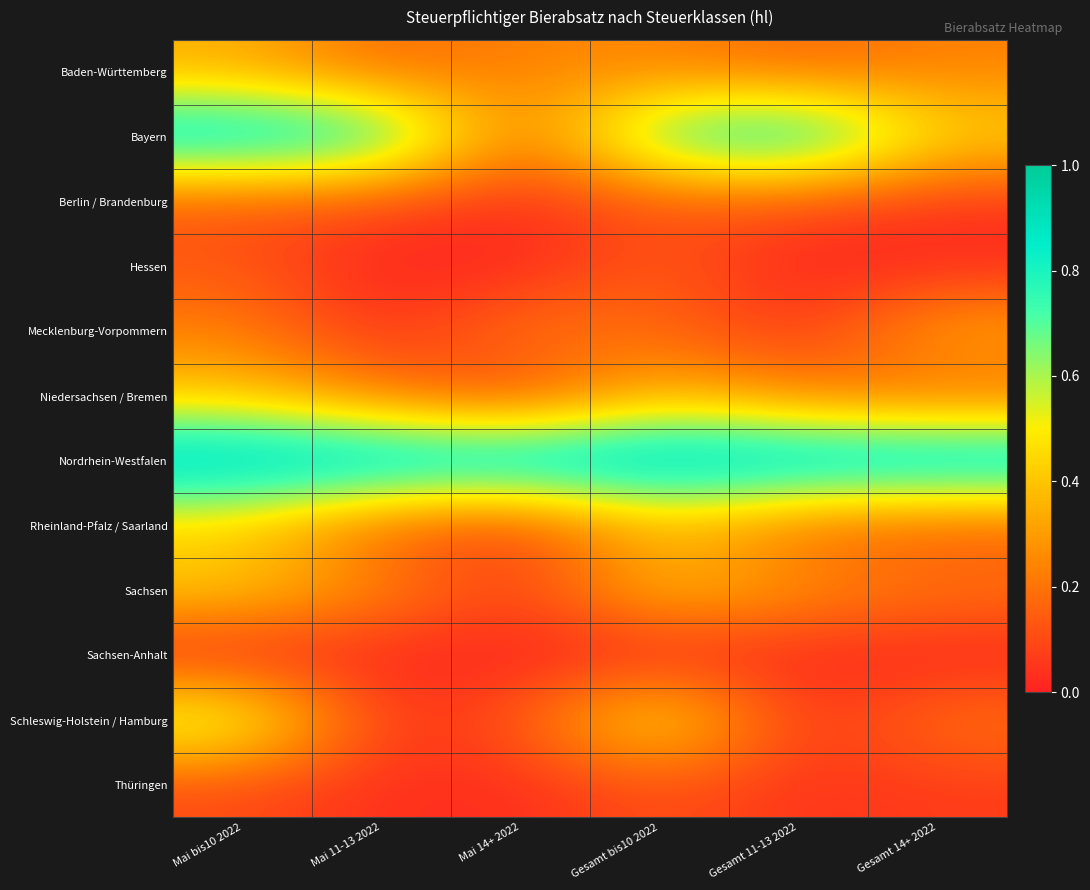

Which series has the largest range (max minus min)?

Bayern